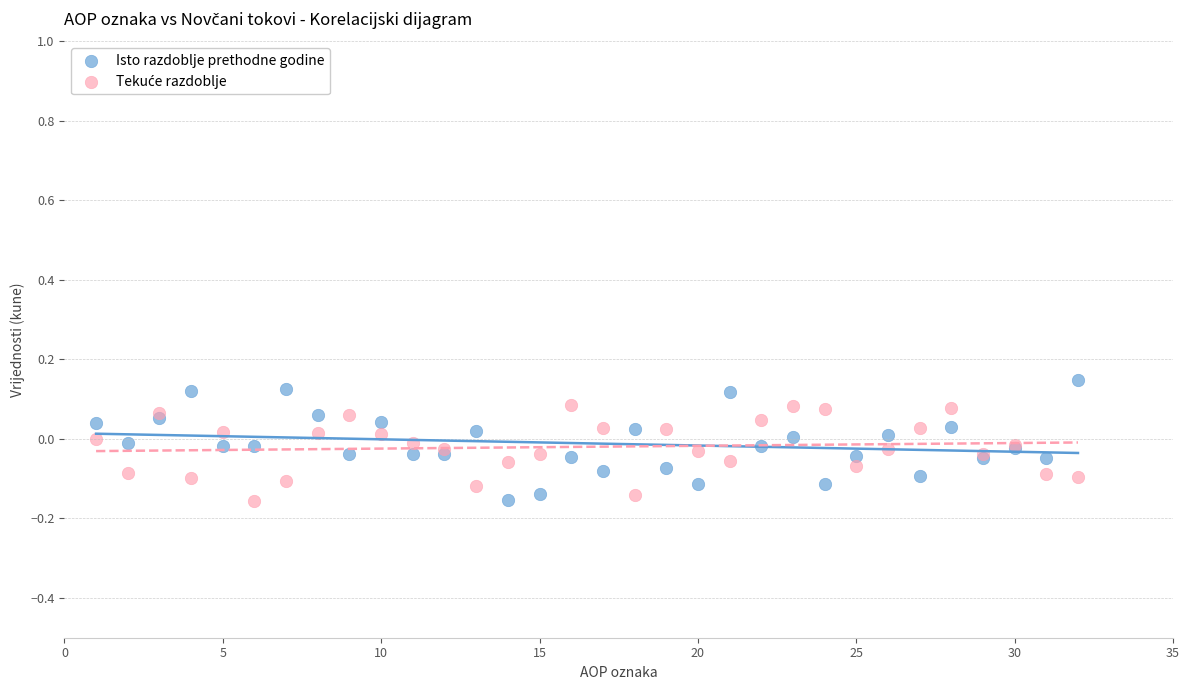

Which series contains the highest Y value?

Isto razdoblje prethodne godine